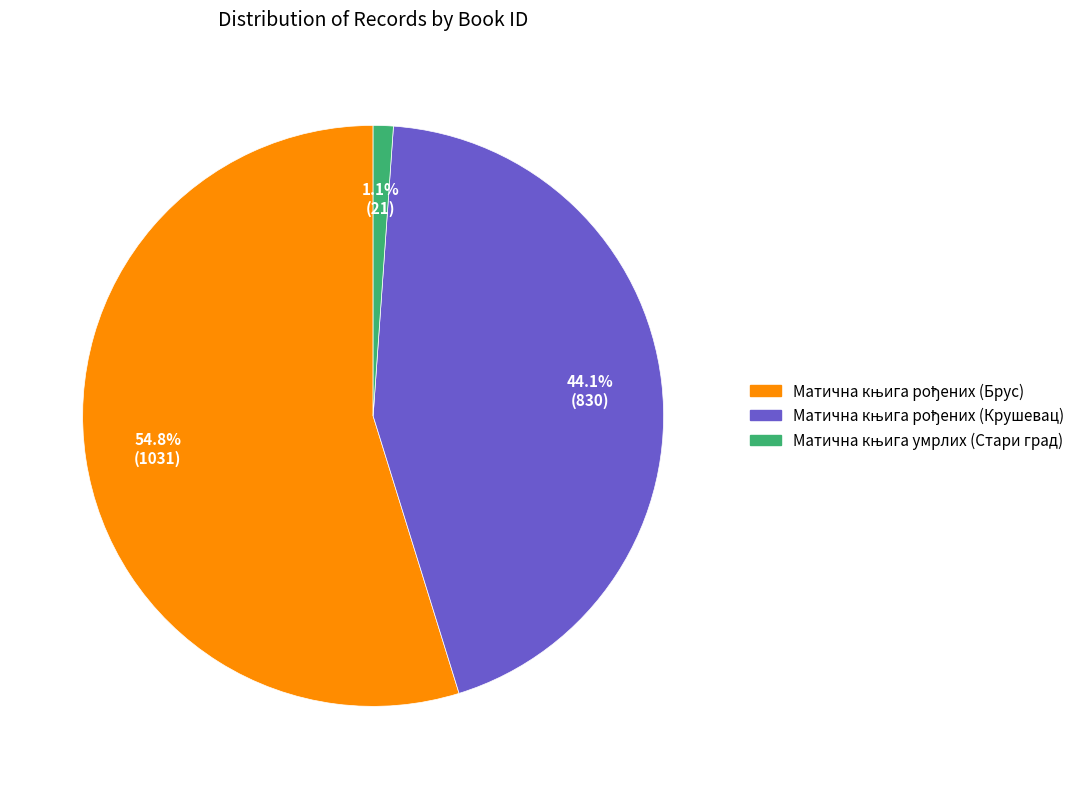

Is there a majority slice in this chart?

Yes